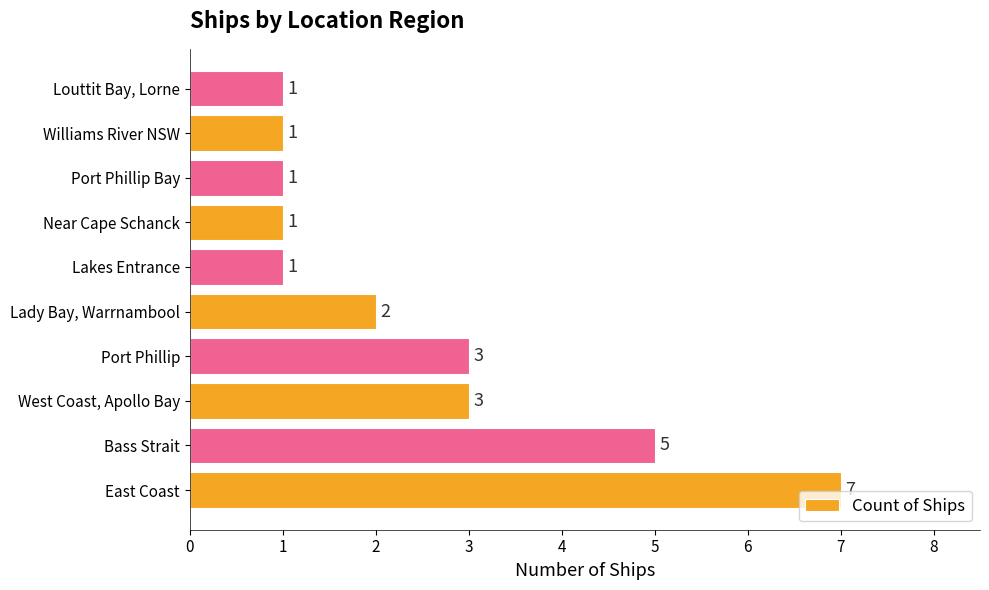

How many values are between 1 and 3?

8